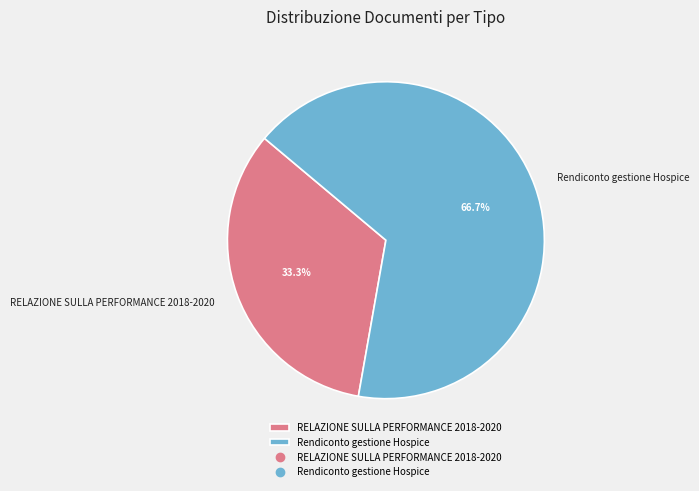

How many slices are in this pie chart?

2